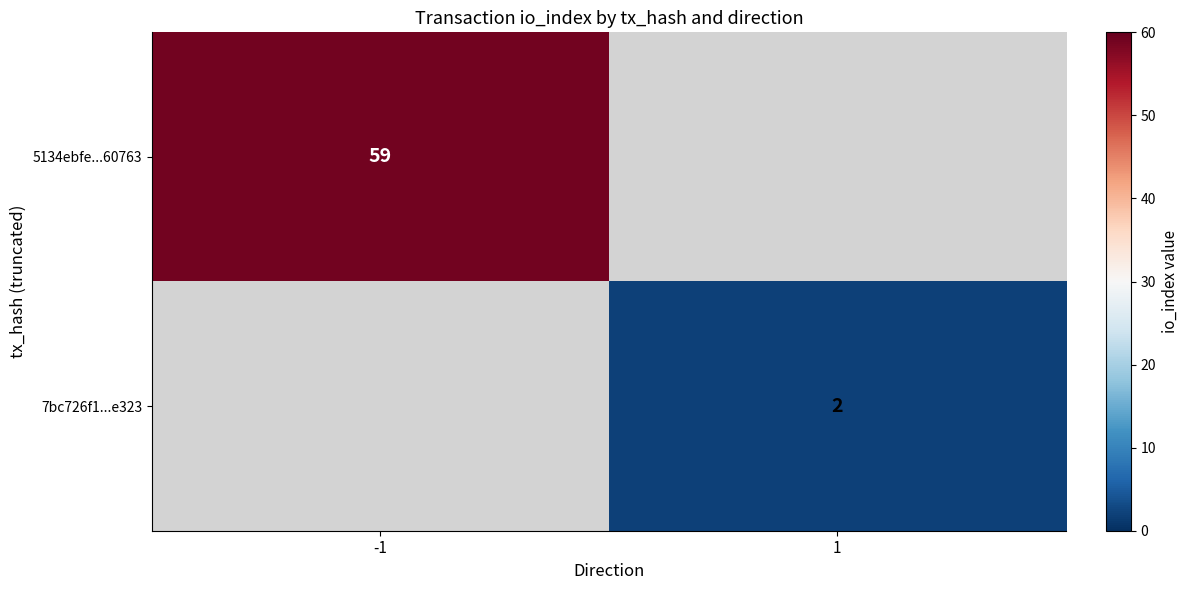

True or false: 7bc726f1...e323 has a value of 1.2 at 1.

False